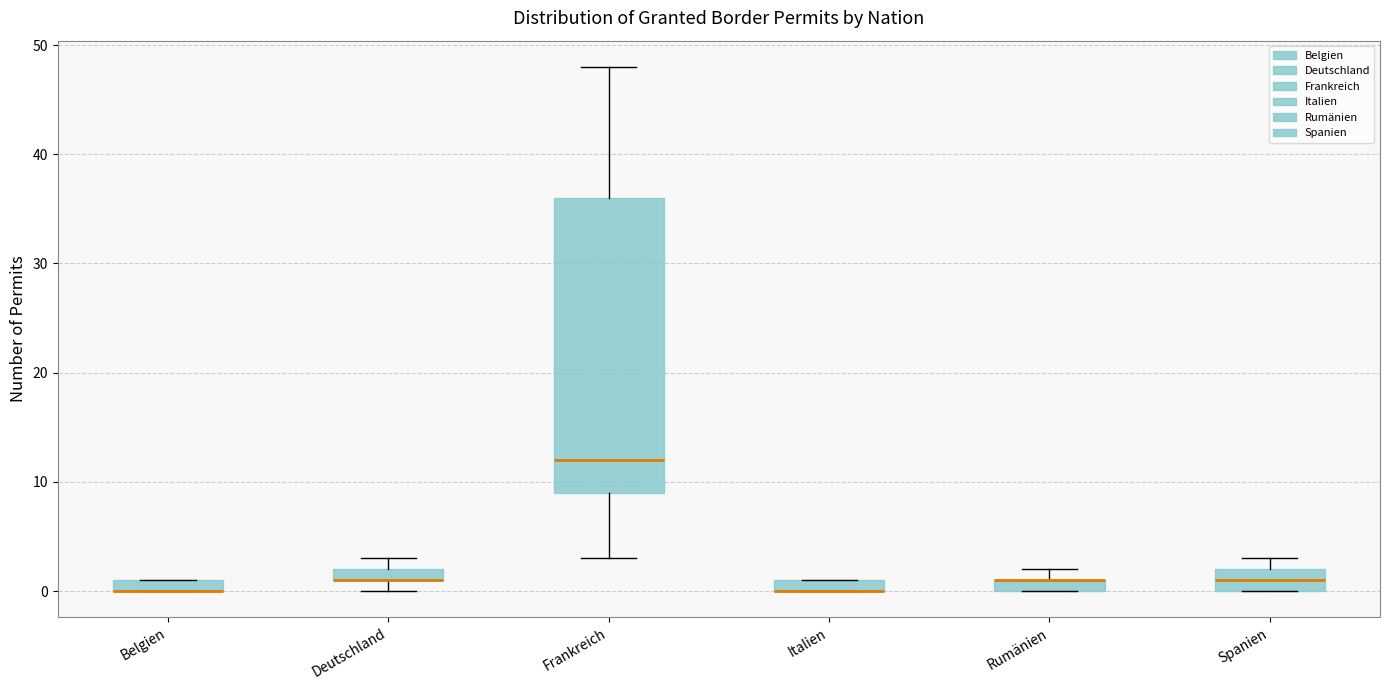

Where is the upper edge of the box for Deutschland on the y-axis? The values are not printed on the chart, so give them approximately, as read against the axis.

2